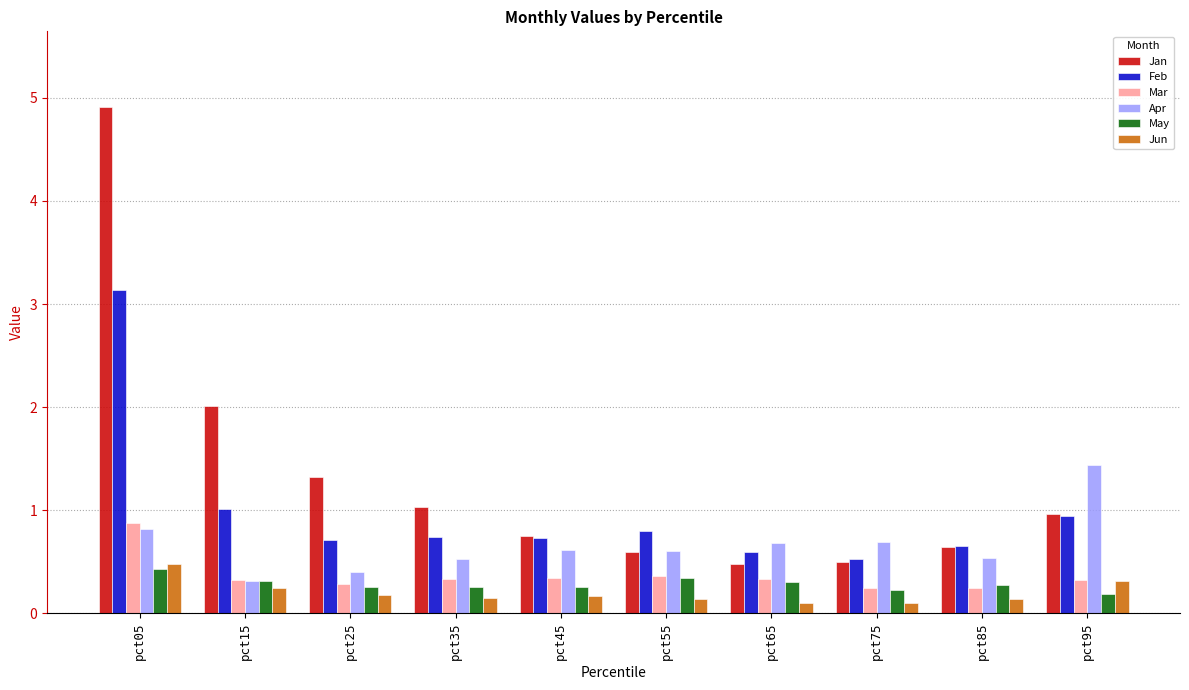

The May series shows 0.4 at pct05. True or false?

True